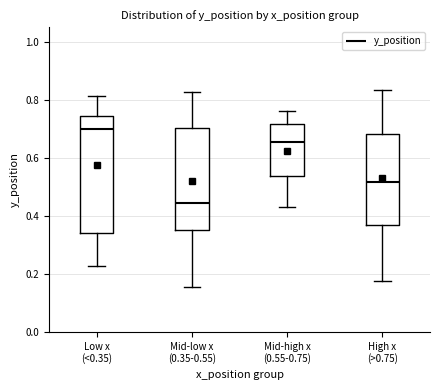

Comparing the boxes themselves (not the whiskers), which one is the tallest?

Low x (<0.35)